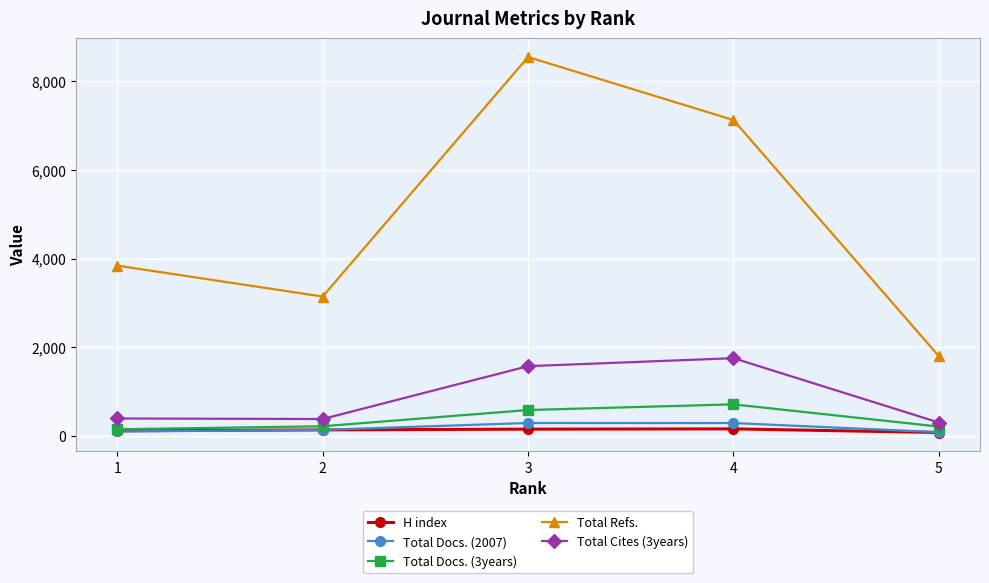

At which category does Total Refs. reach its first local valley?

2